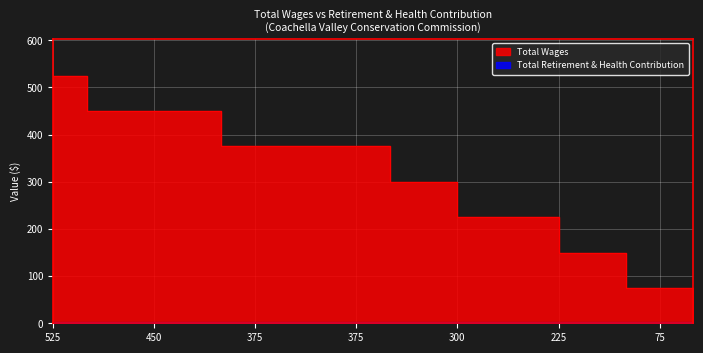

What is the ratio of the value at 375 to the value at 225?

1.7